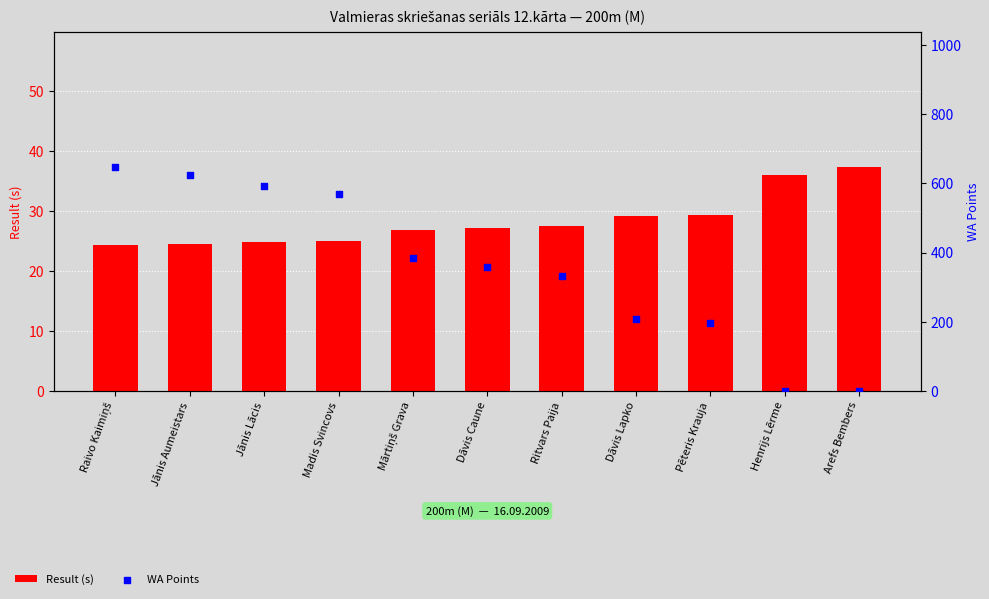

Which series reaches the minimum Y coordinate?

WA Points